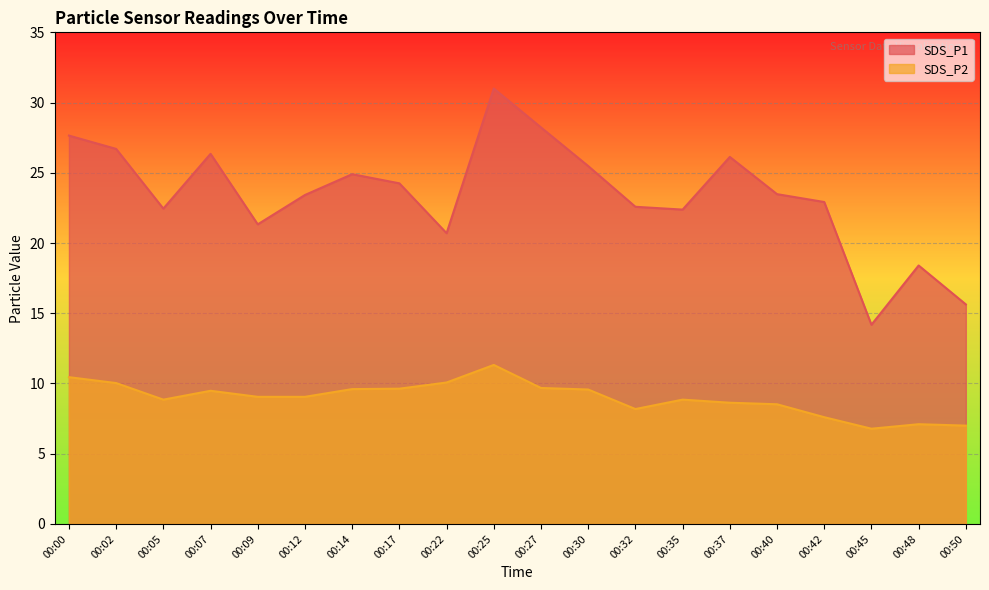

Which label corresponds to the largest value in the chart?

00:25